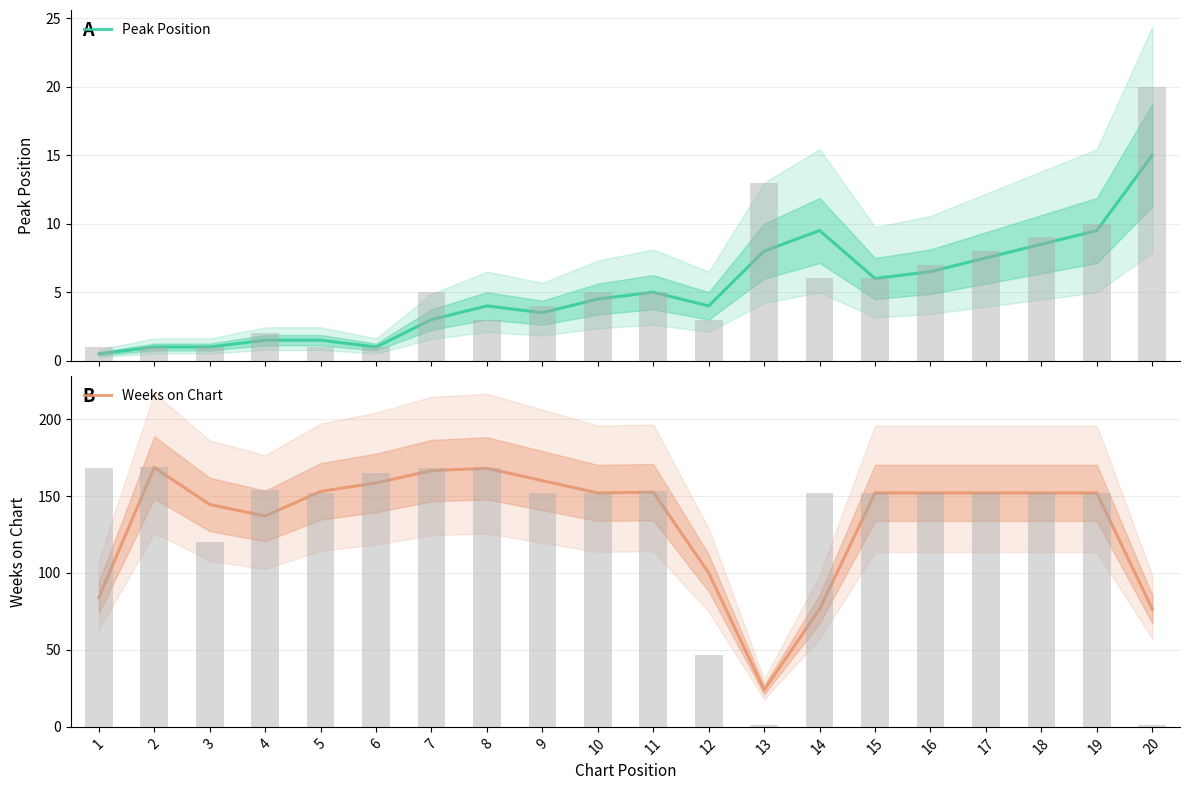

Between 16 and 12, which is larger?

16